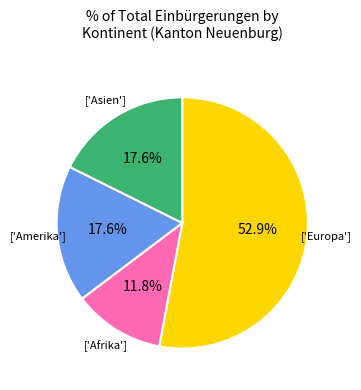

Is there a majority slice in this chart?

Yes